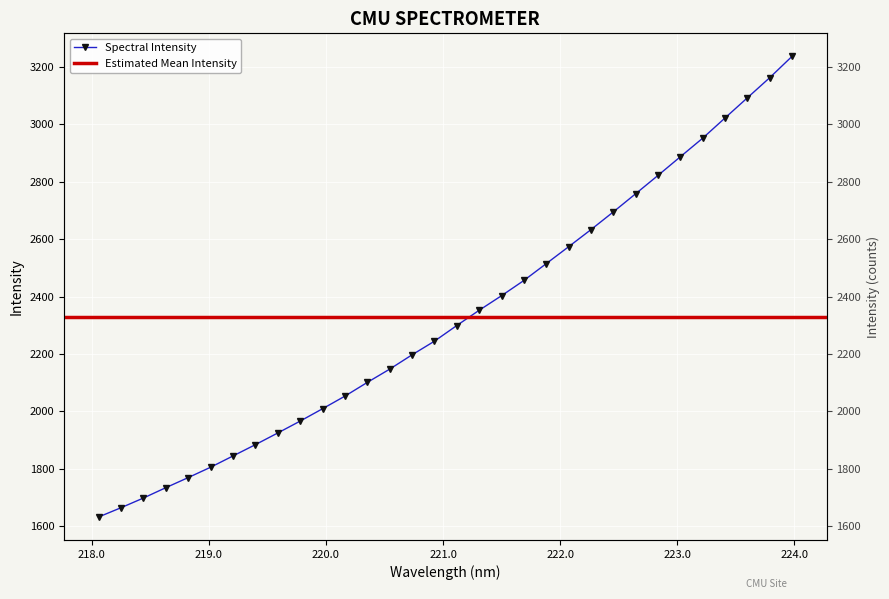

Between 218.442 and 222.4538, which is larger?

222.4538